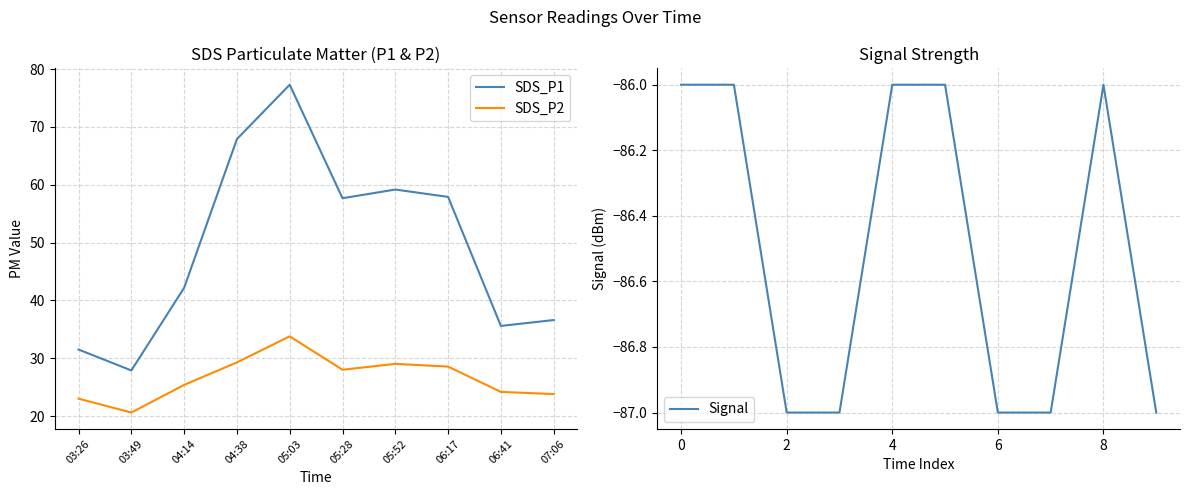

Reading left to right, list all the values displayed in this chart.

SDS_P1: 31.5	27.9	42.2	67.9	77.3	57.7	59.2	57.9	35.6	36.6
SDS_P2: 23.0	20.6	25.4	29.3	33.8	28.0	29.0	28.6	24.2	23.8
Signal: -86.0	-86.0	-87.0	-87.0	-86.0	-86.0	-87.0	-87.0	-86.0	-87.0